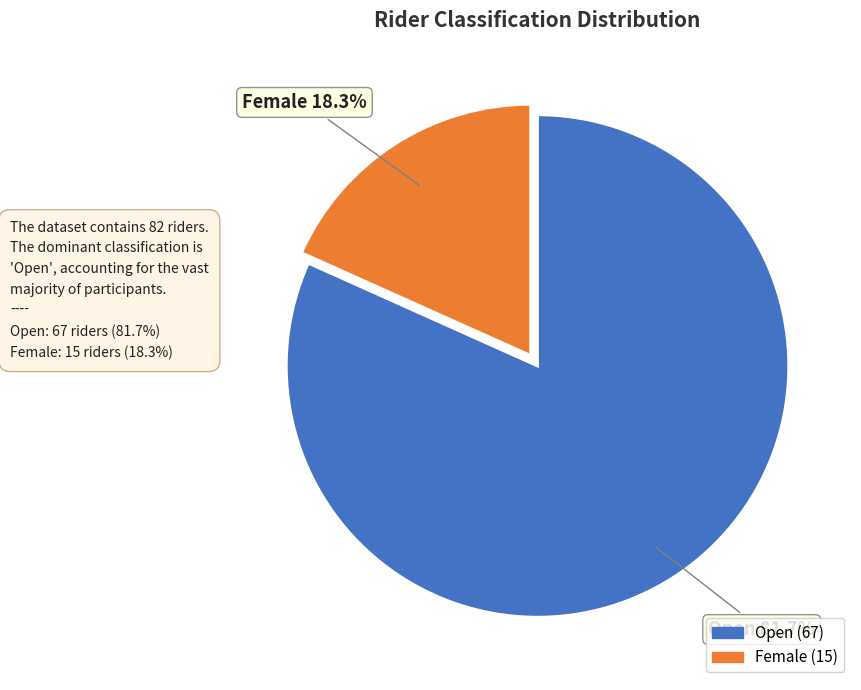

What is the largest slice in the pie chart?

Open